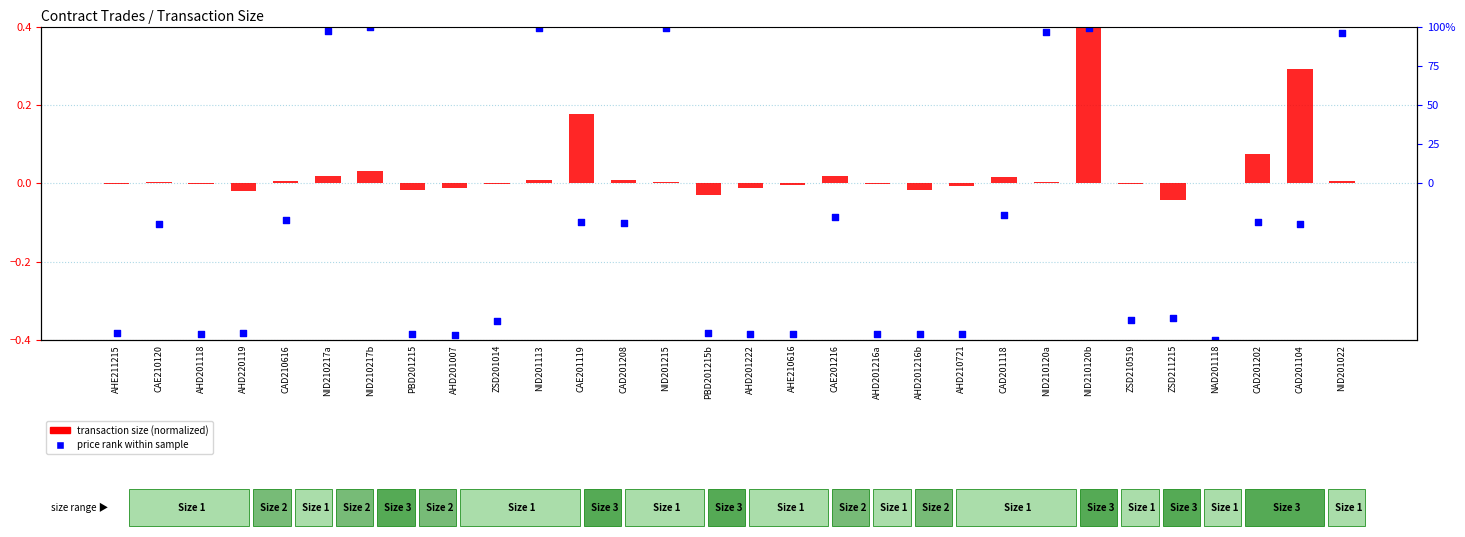

At which category is the sum across all series the highest?

NID210120b